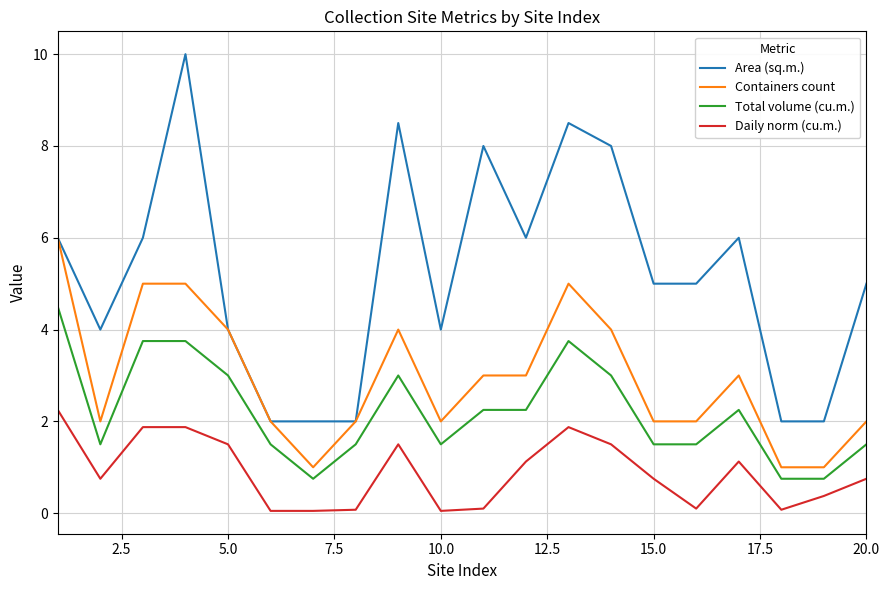

What is the difference between the maximum and minimum values in the Area (sq.m.) series?

8.0